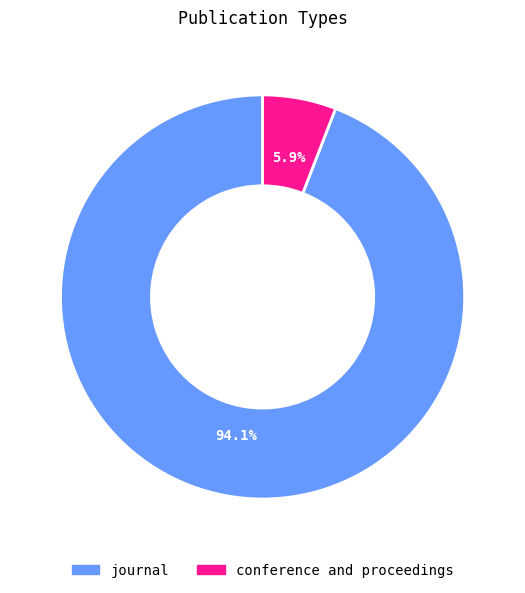

The conference and proceedings slice represents 6% of the pie. True or false?

True